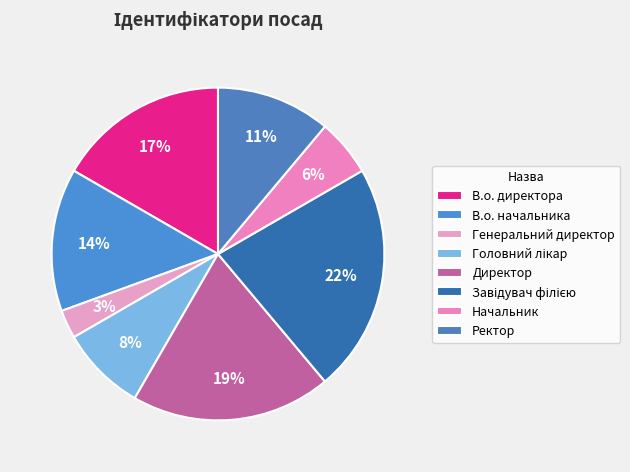

To the nearest percent, what is the average slice percentage?

12%